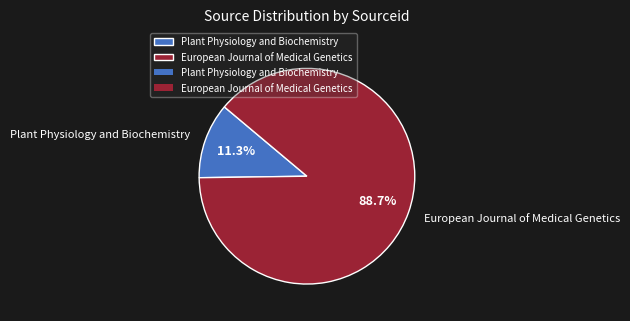

Which slice is the smallest?

Plant Physiology and Biochemistry